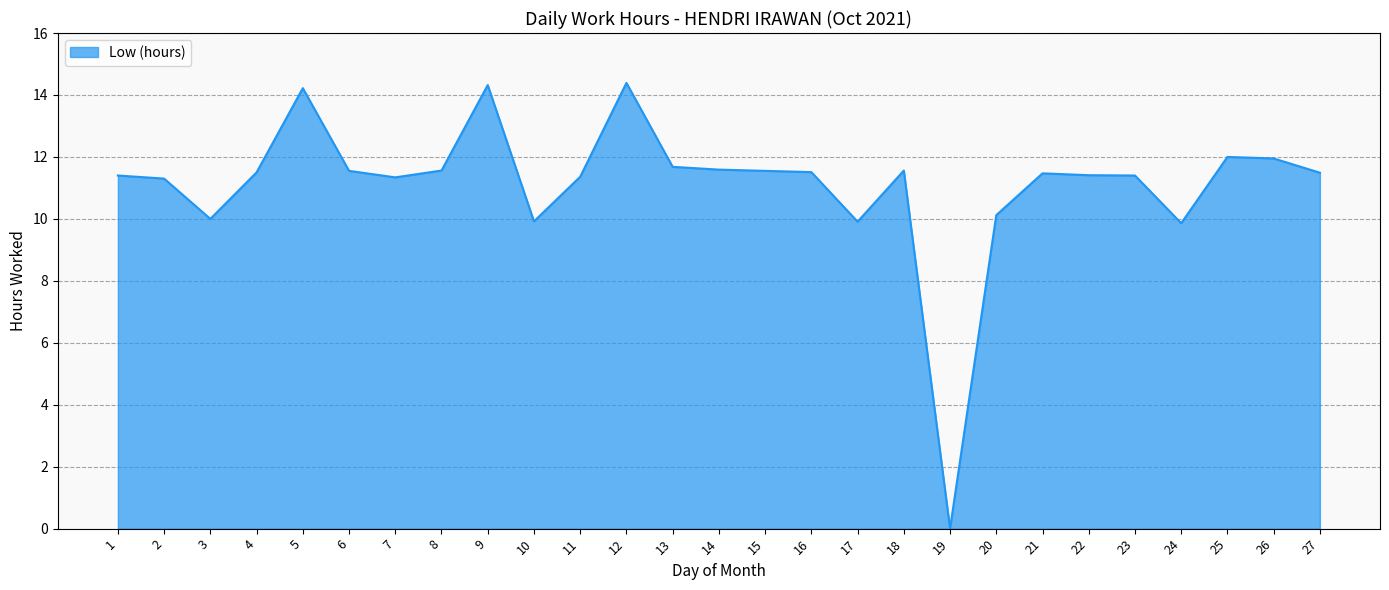

What is the maximum value shown in the chart?

14.4